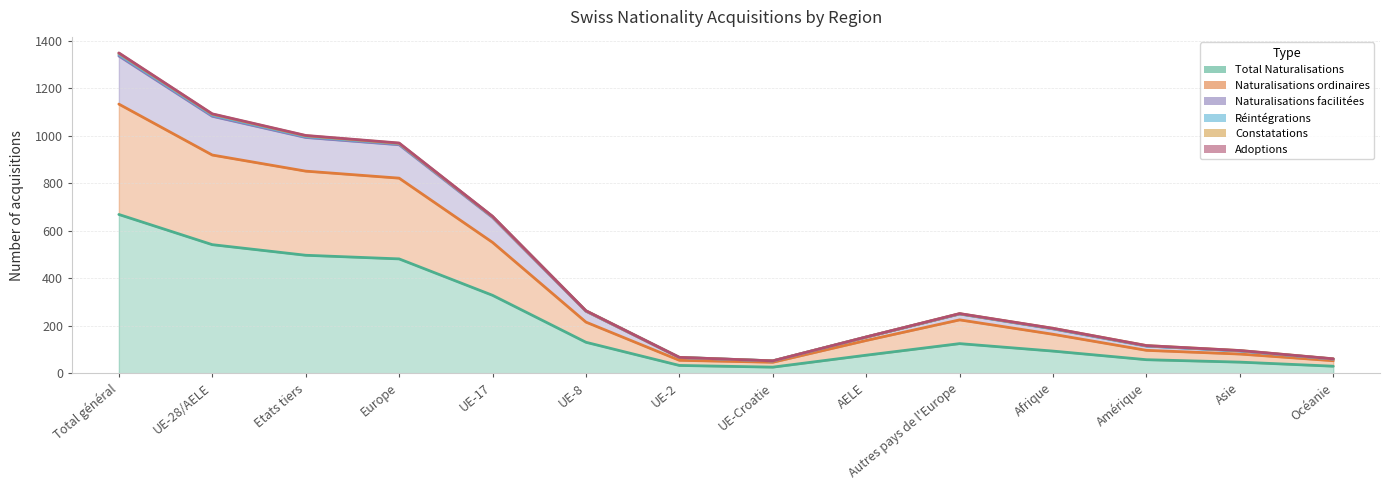

What is the difference between the Adoptions values at Afrique and Europe?

2